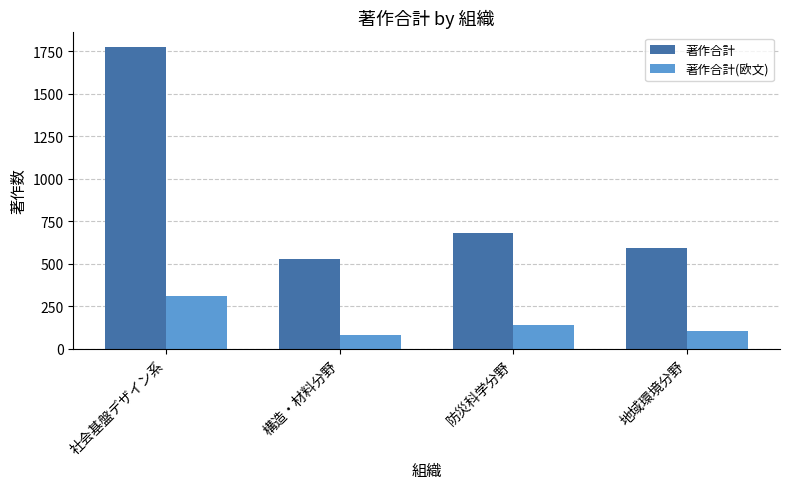

What is the difference between the highest and lowest values at 構造・材料分野?

450